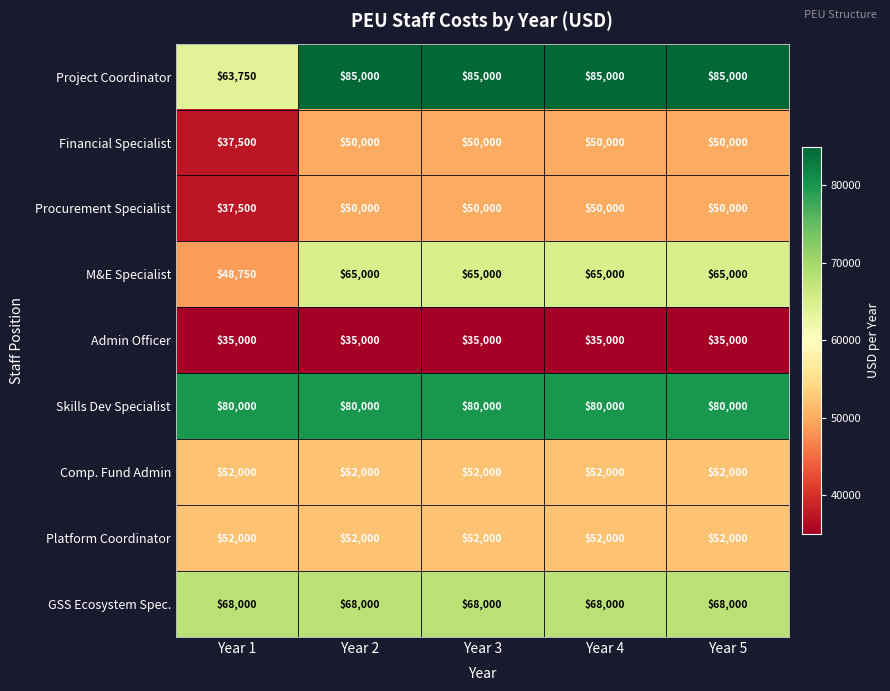

What is the difference between the highest and lowest values at Year 3?

50000